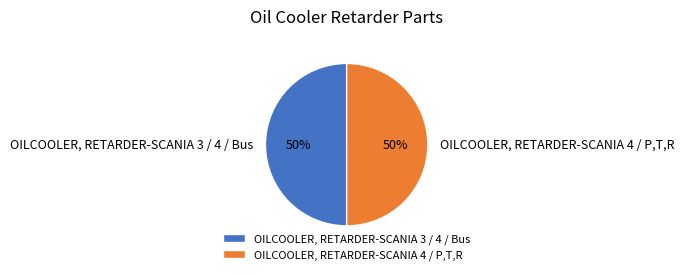

Do OILCOOLER, RETARDER-SCANIA 3 / 4 / Bus and OILCOOLER, RETARDER-SCANIA 4 / P,T,R together represent more than half of the pie?

Yes